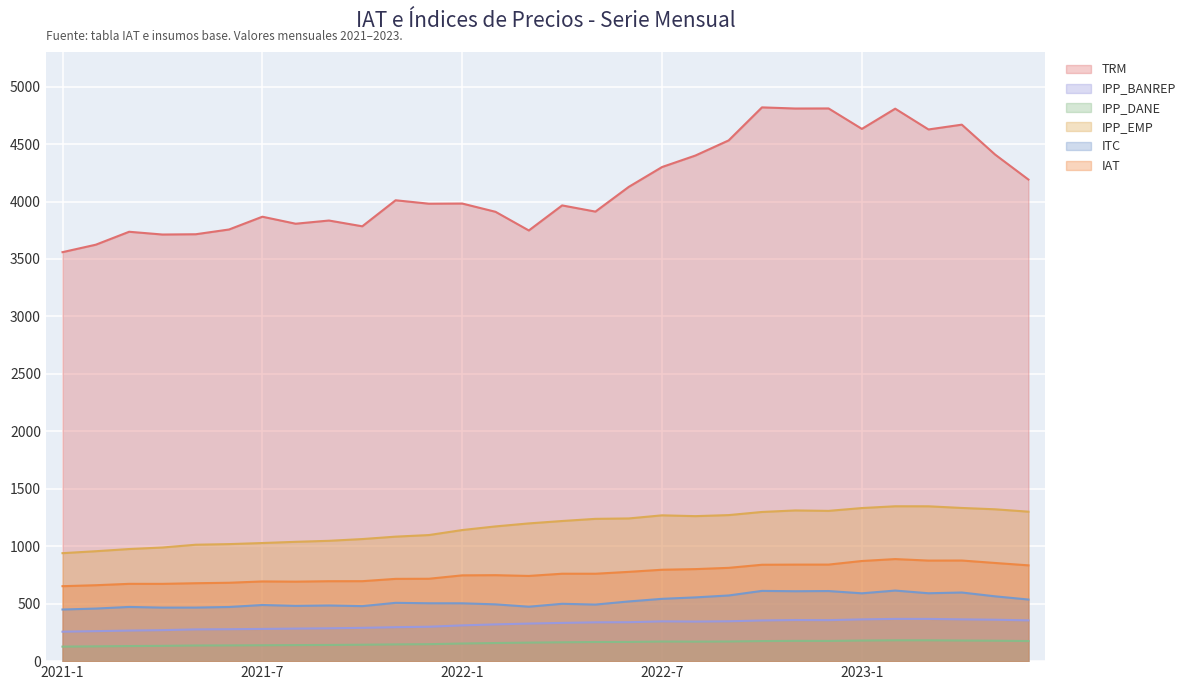

True or false: TRM and IAT intersect in this chart.

False